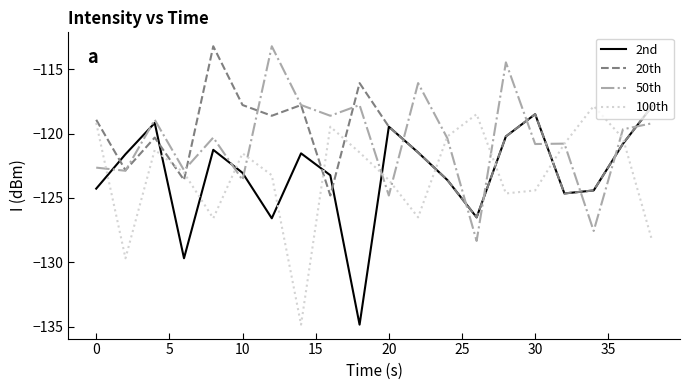

True or false: 2nd and 50th intersect in this chart.

True